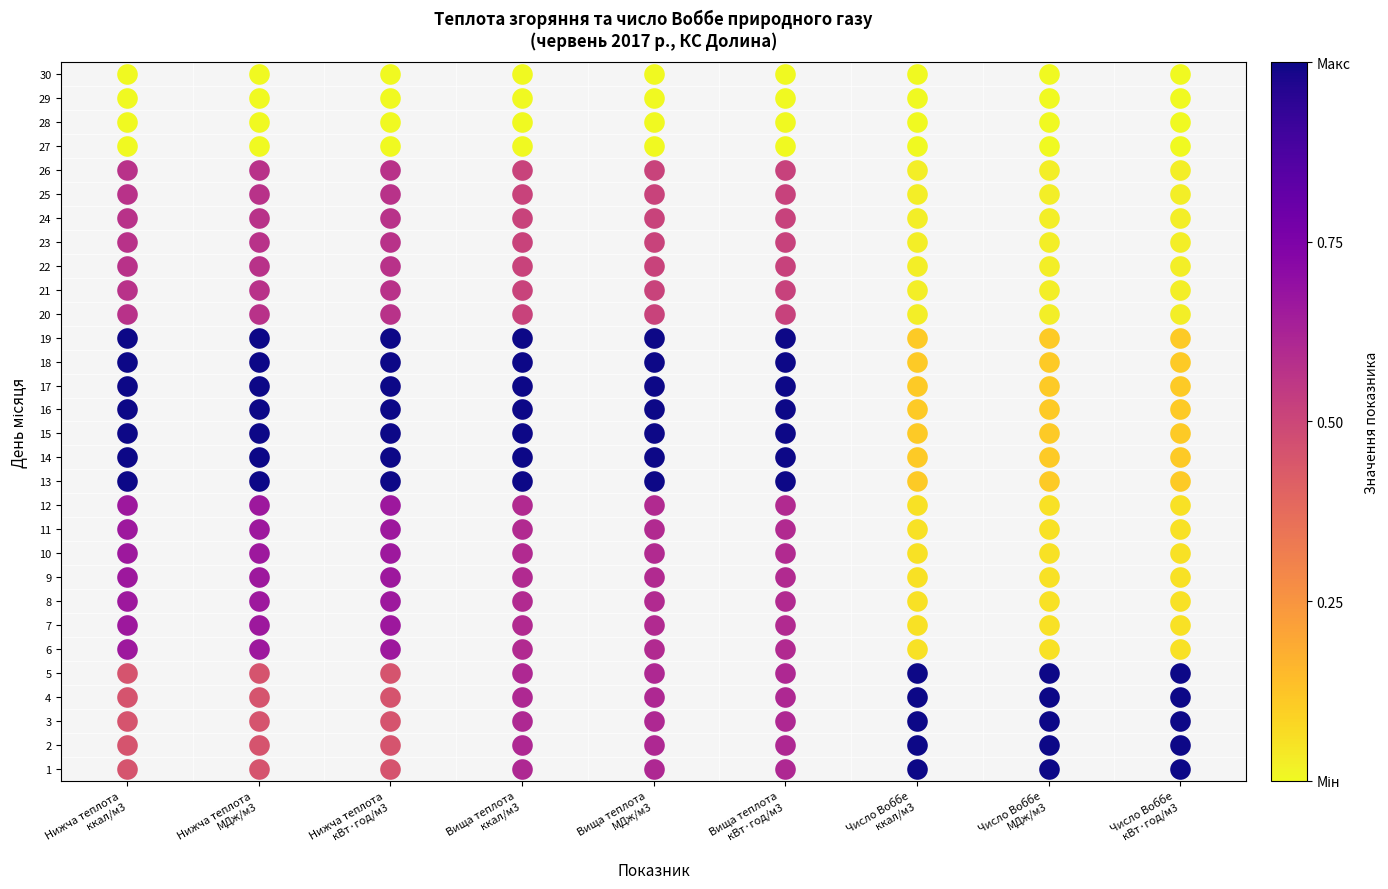

How many categories are shown in the chart?

9